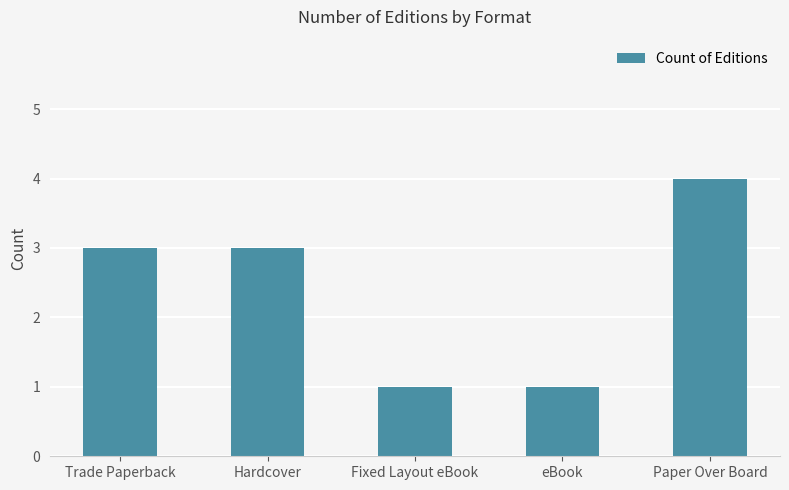

Count the number of data series in this chart.

1